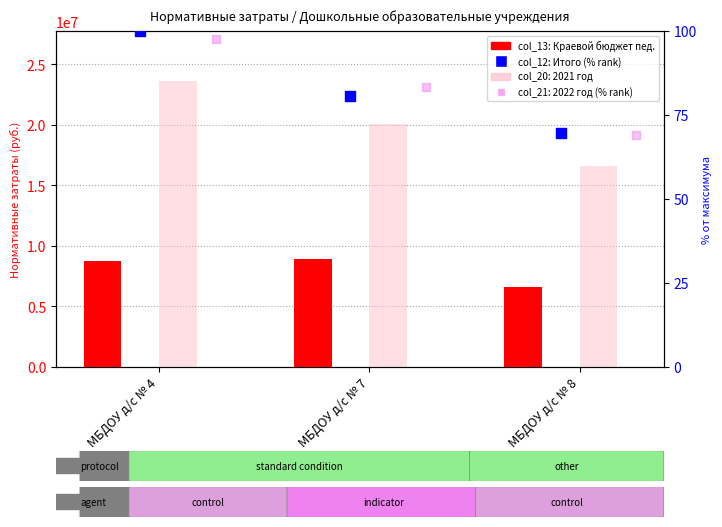

At which category is the sum across all series the highest?

МБДОУ д/с № 4